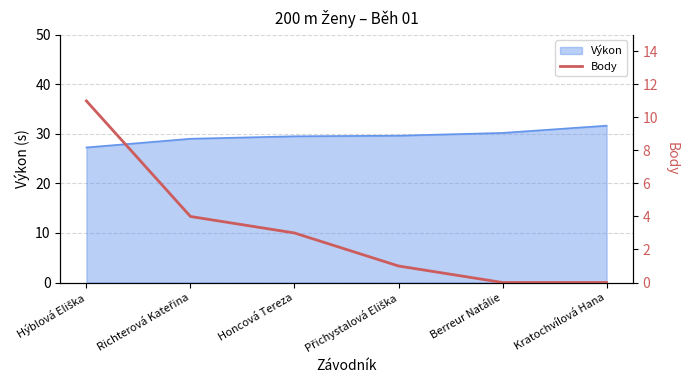

How many values are above zero?

4